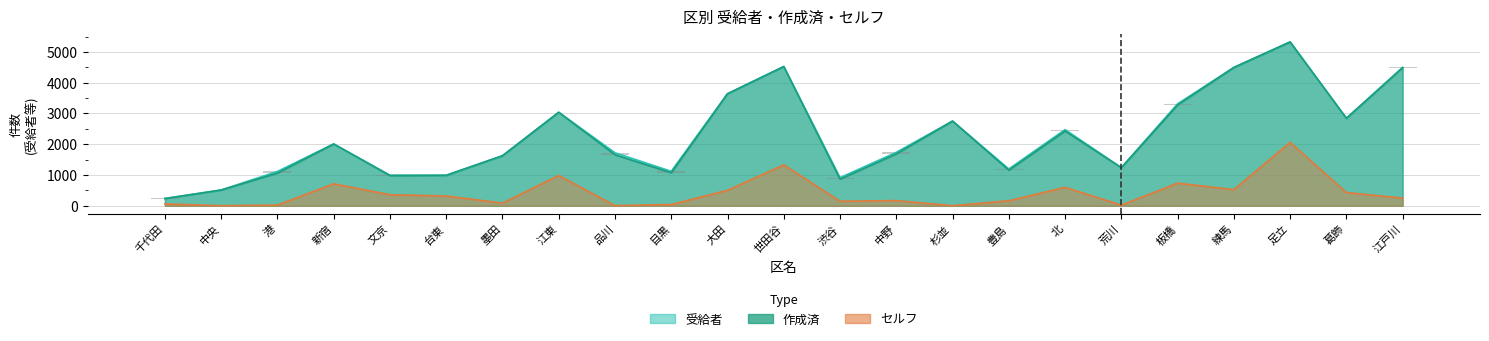

At how many categories does at least one series exceed 2714?

9